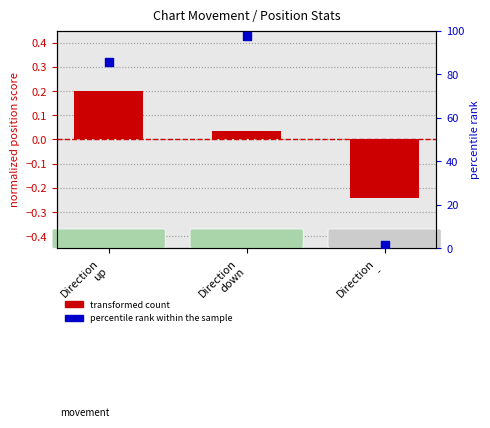

Which series has the largest total across all categories?

percentile rank within the sample